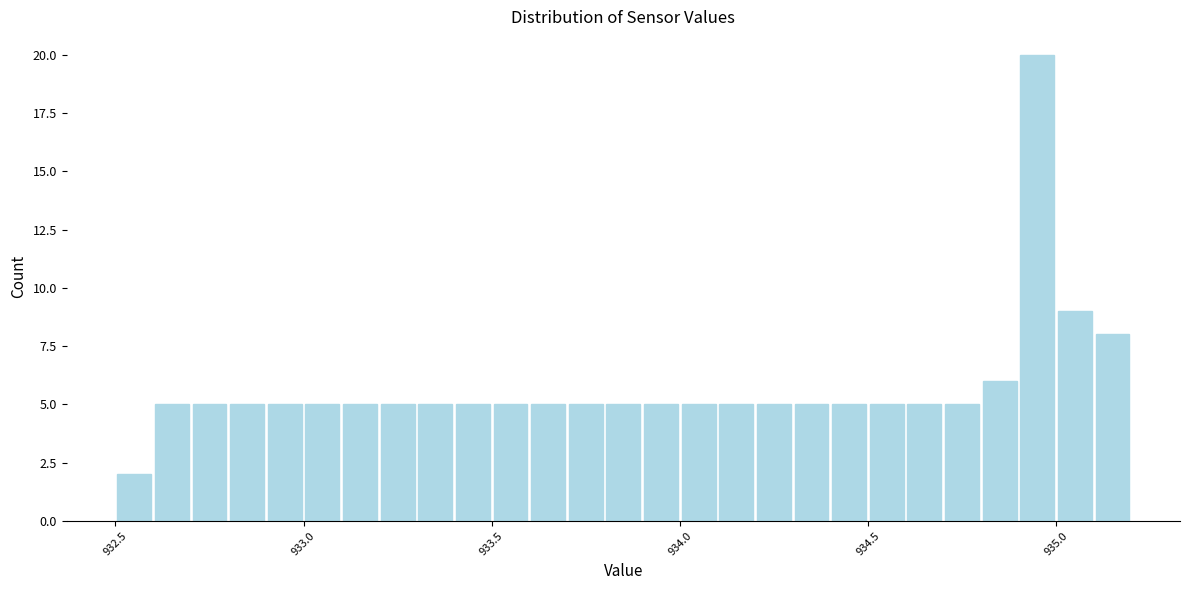

Around what value on the x-axis is the tallest bar? Give the approximate position of its centre, as read against the axis.

934.95